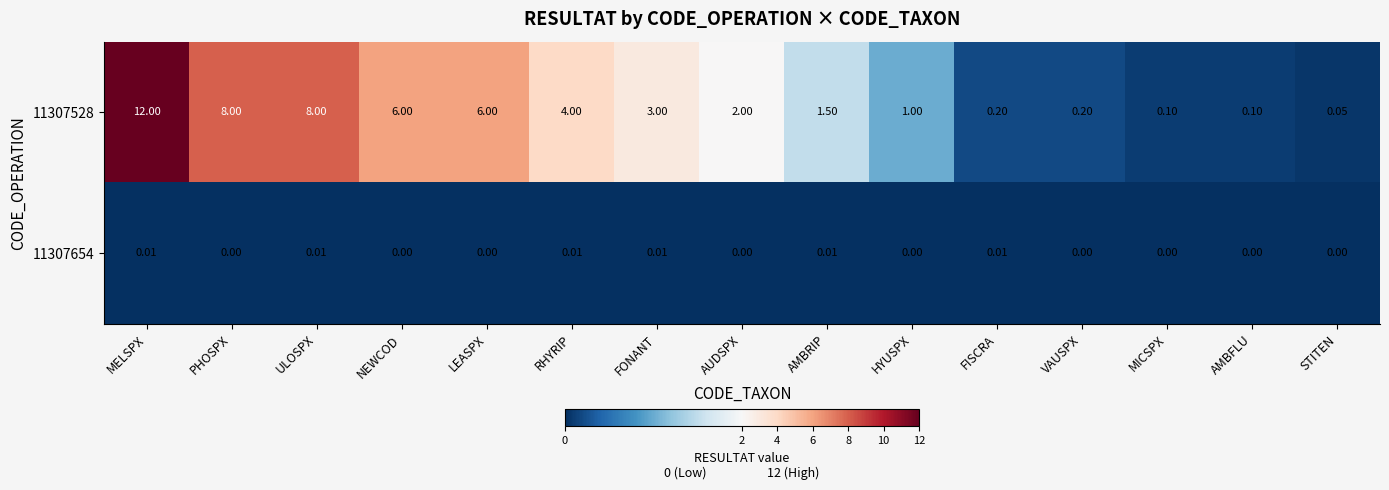

Which series changed the most between PHOSPX and FISCRA?

11307528